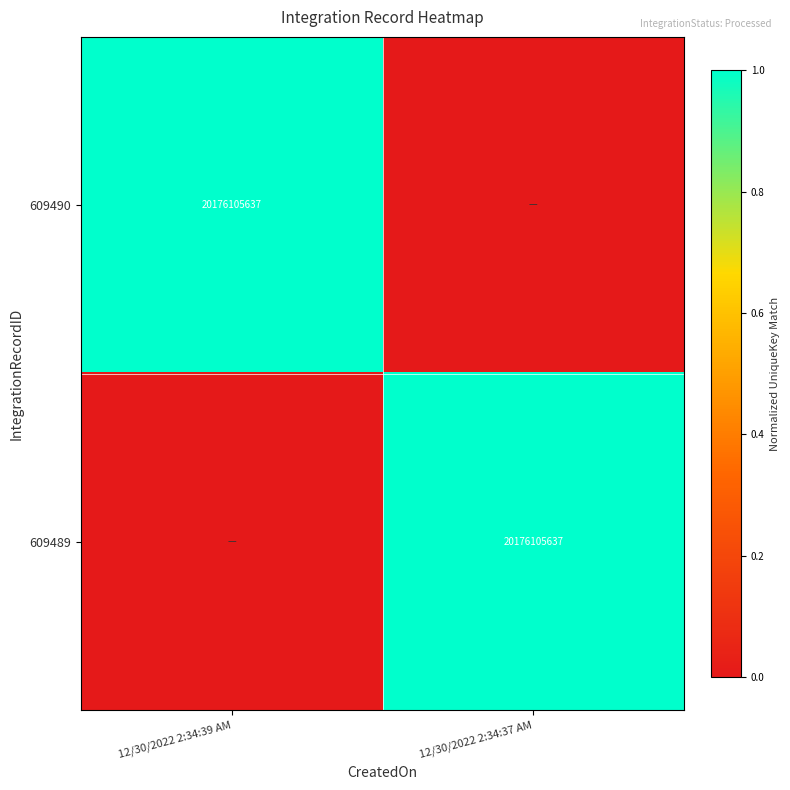

True or false: 609490 has a value of 12200342825 at 12/30/2022 2:34:39 AM.

False